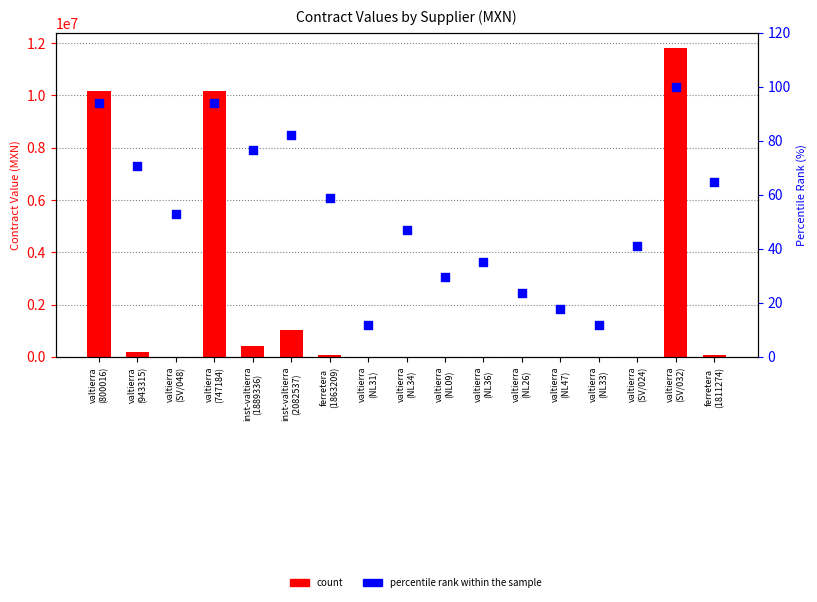

At how many categories does at least one series exceed 2456375?

3